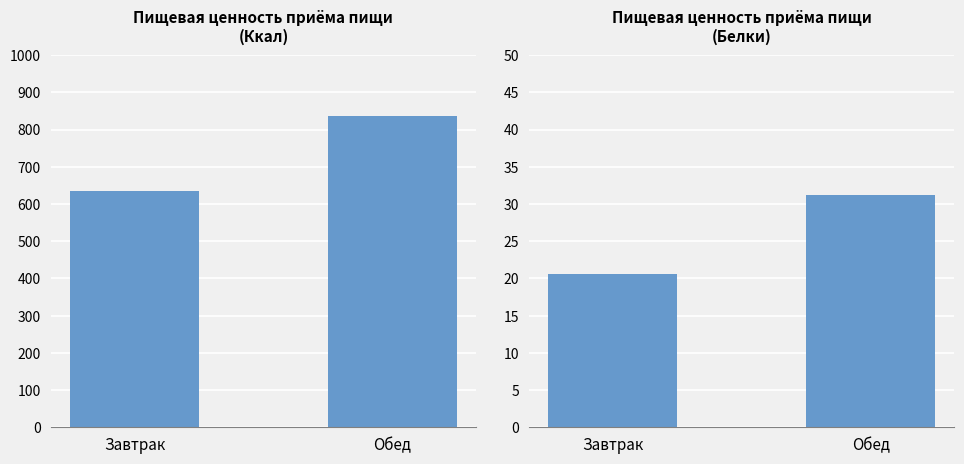

What is the difference between the highest and lowest values at Обед?

805.1